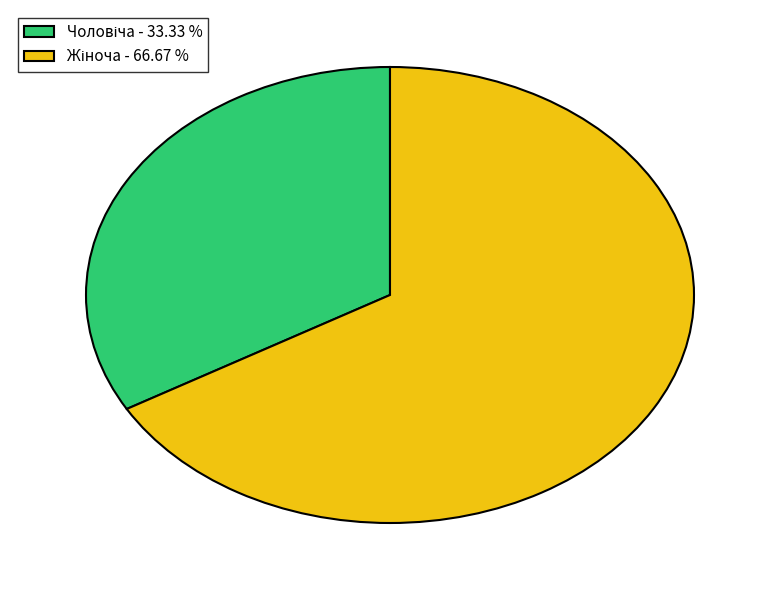

Does any single category account for the majority?

Yes